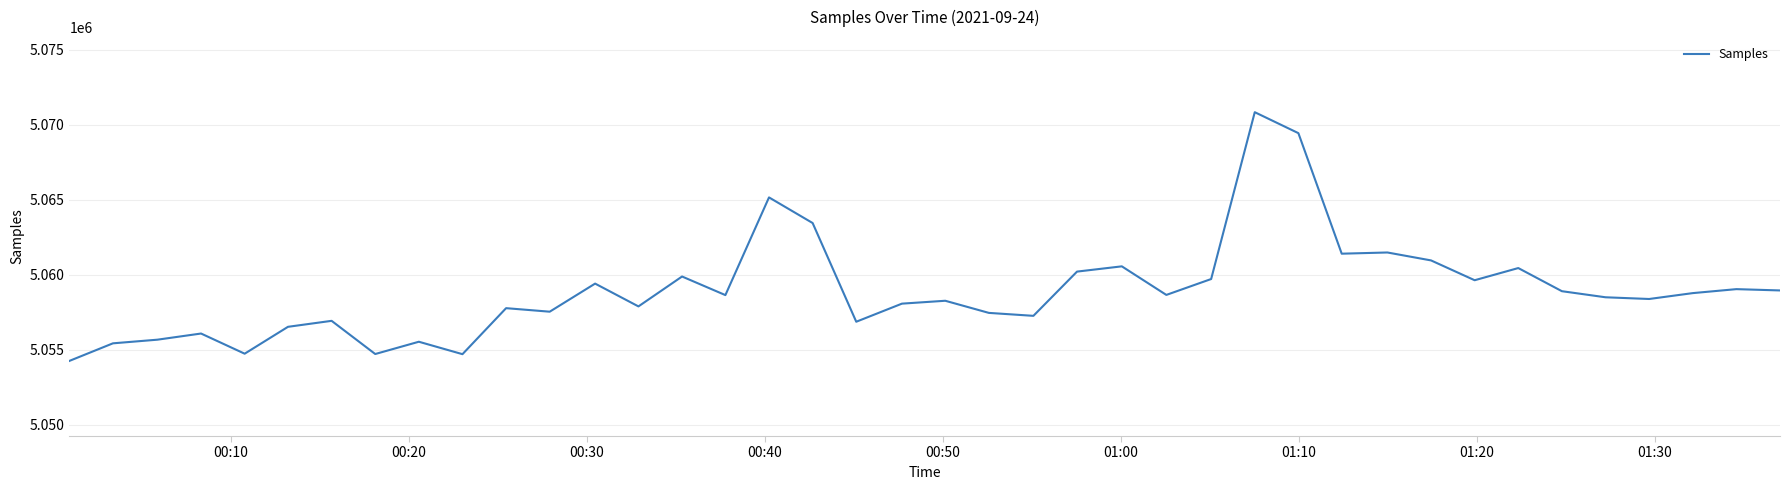

What is the minimum value shown in the chart?

5054264